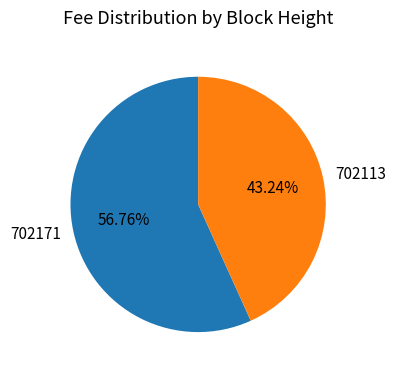

What percentage is the 702113 slice, to the nearest percent?

43%